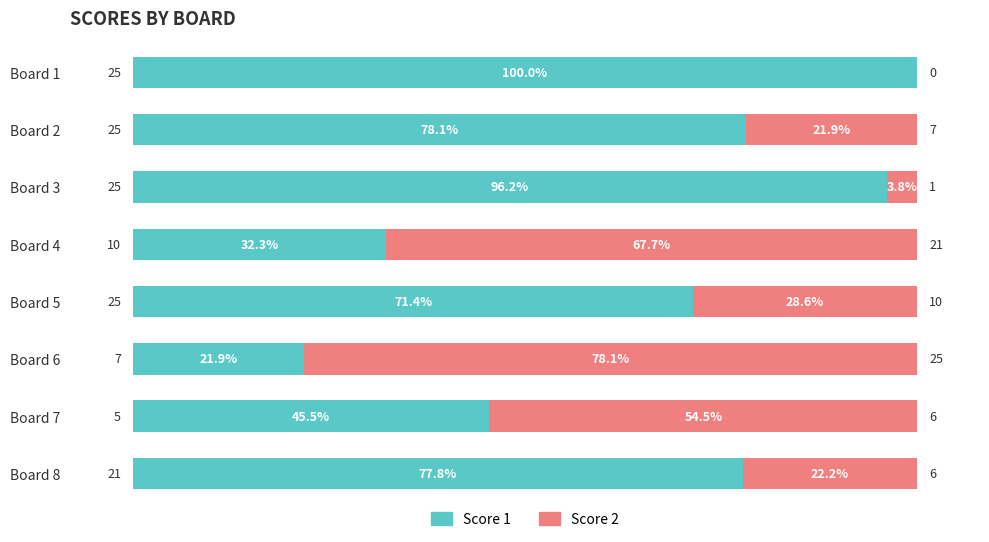

The Score 1 series shows 77.8 at Board 8. True or false?

True